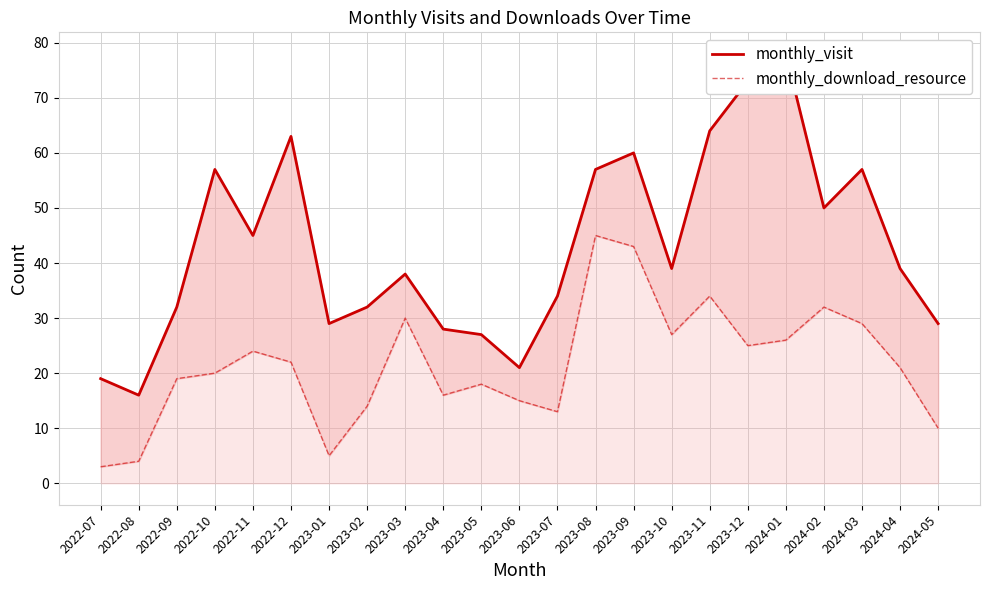

What is the sum of the monthly_download_resource values at 2024-02 and 2023-05?

50